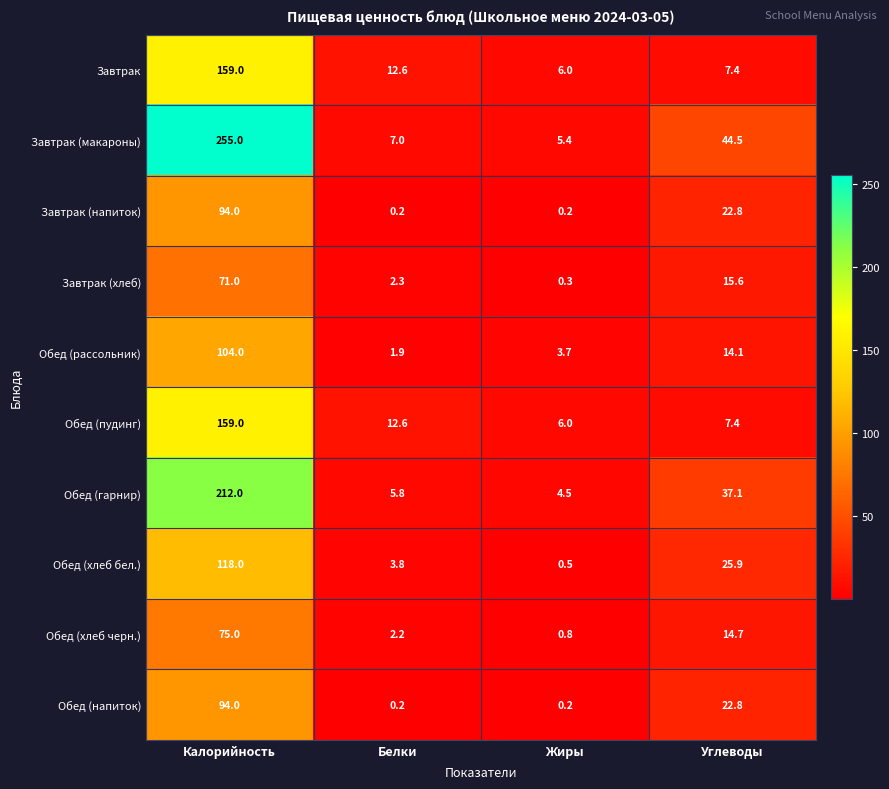

At which label is Завтрак (хлеб) closest to 35?

Углеводы